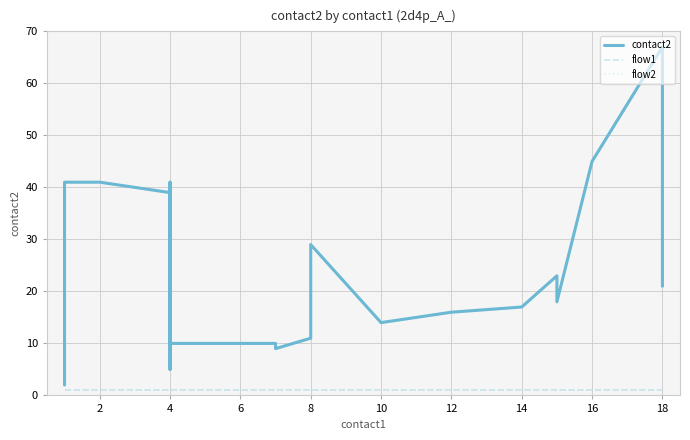

What is the spread (max minus min) of values at 2?

40